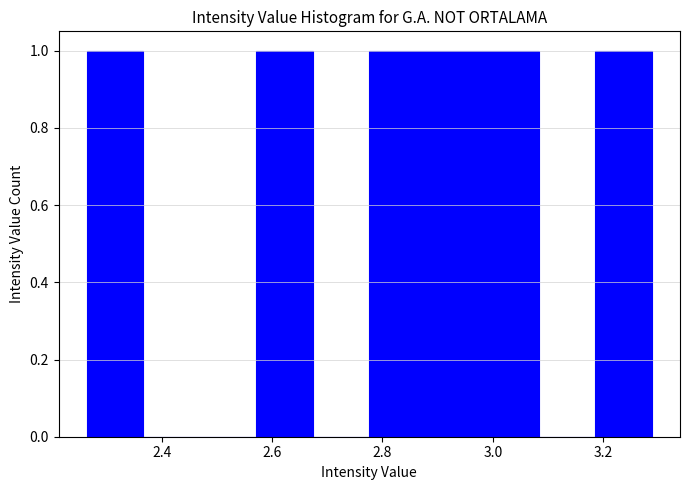

How tall is the bar that spans 3.18 to 3.28 on the x-axis? Neither the bar edges nor the heights are printed on the chart, so give them approximately, as read against the axes.

1